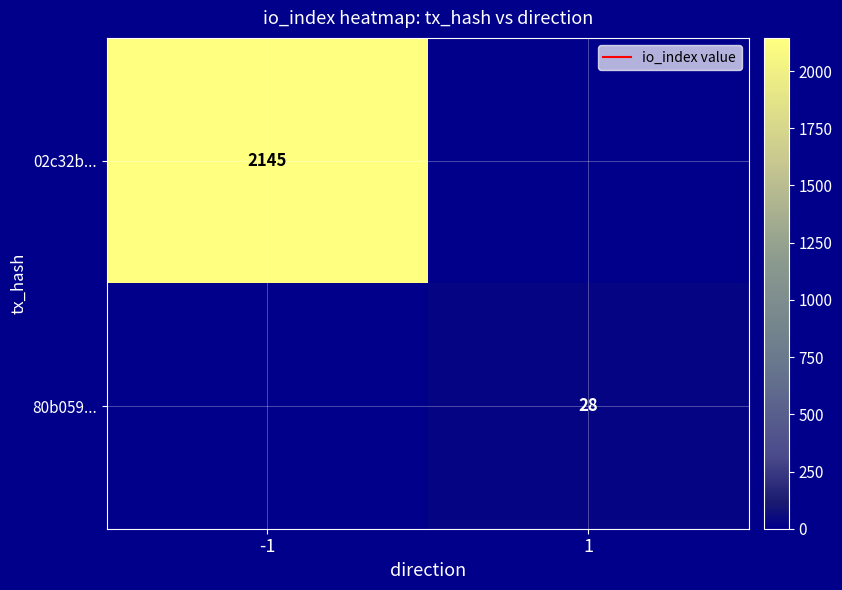

True or false: 80b059... has a value of 49 at 1.

False